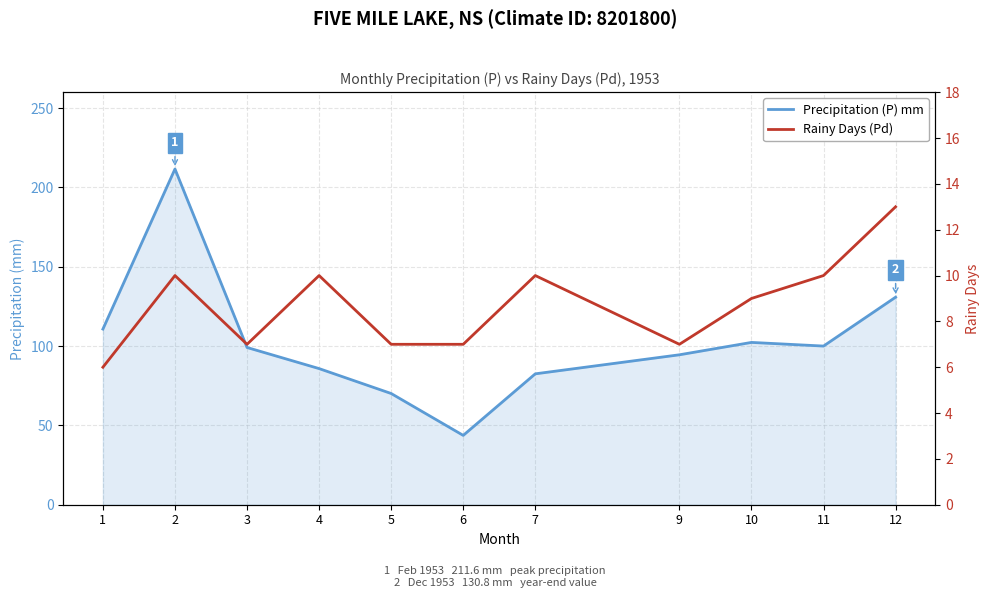

Does the chart display data point markers on the line(s)?

No